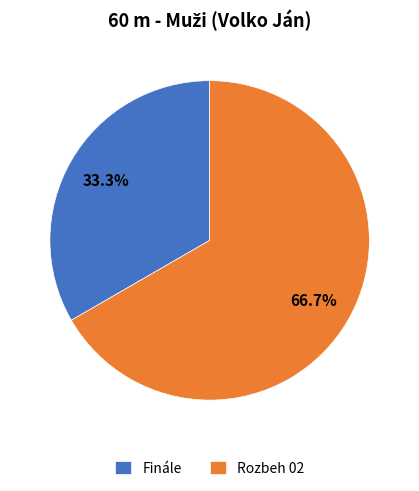

To the nearest percent, what is the difference between the largest and smallest slice percentages?

33%